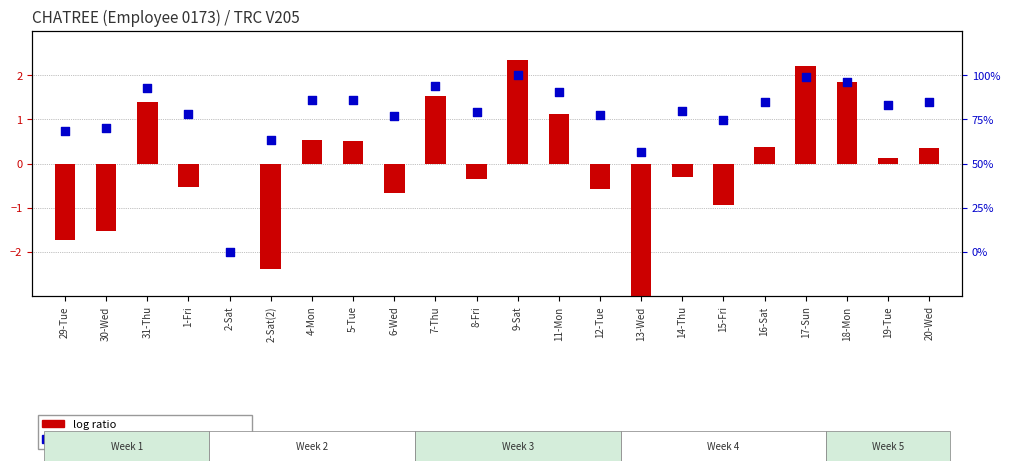

Which series has the widest spread of Y values?

log ratio